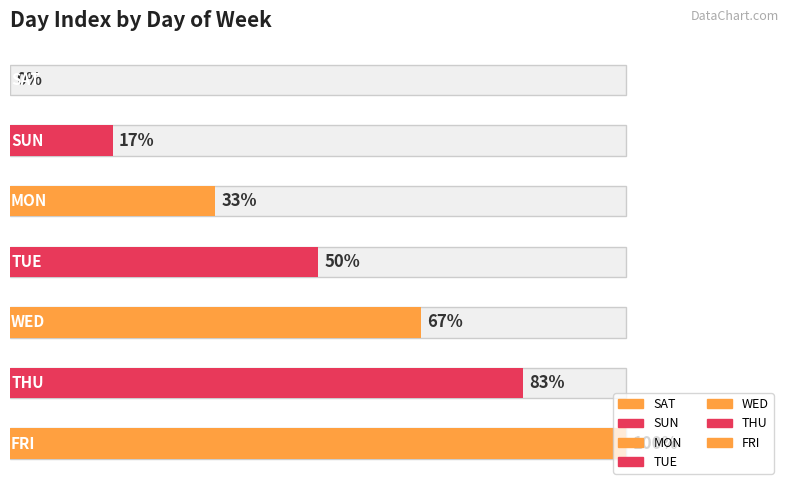

What is the average value?

3